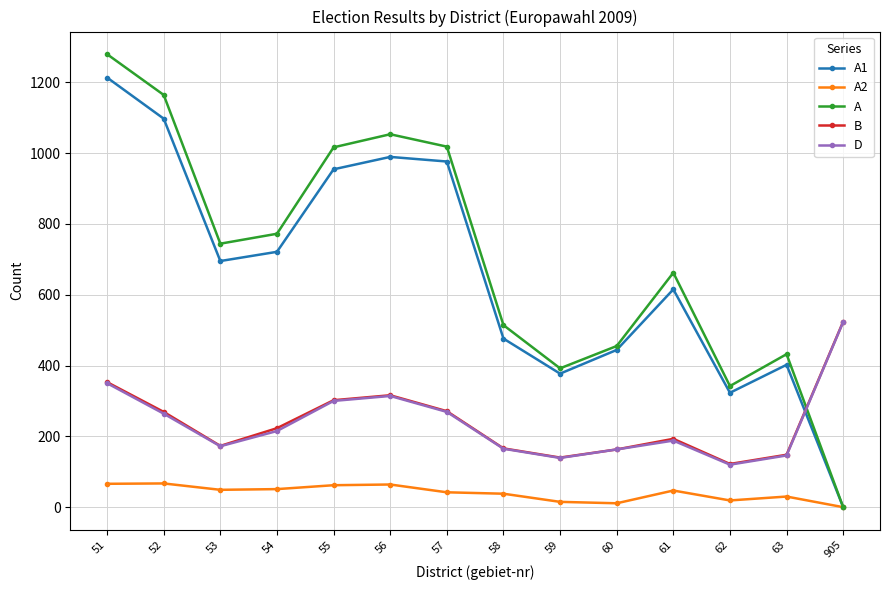

What is the value of the A point at the 6th from the left?

1053